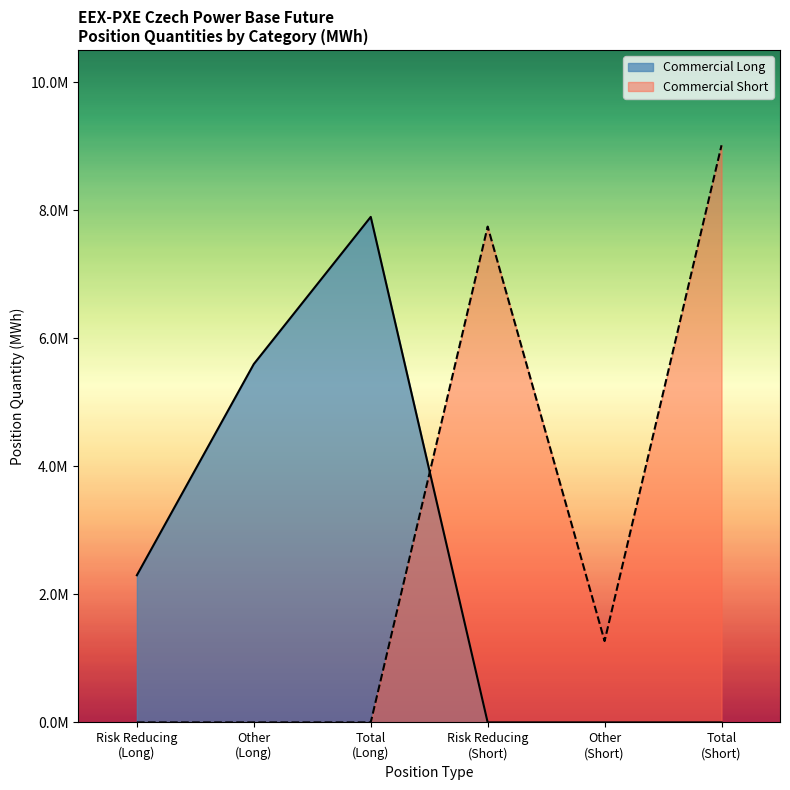

Rank the series by their maximum value, from highest to lowest.

Commercial Short, Commercial Long